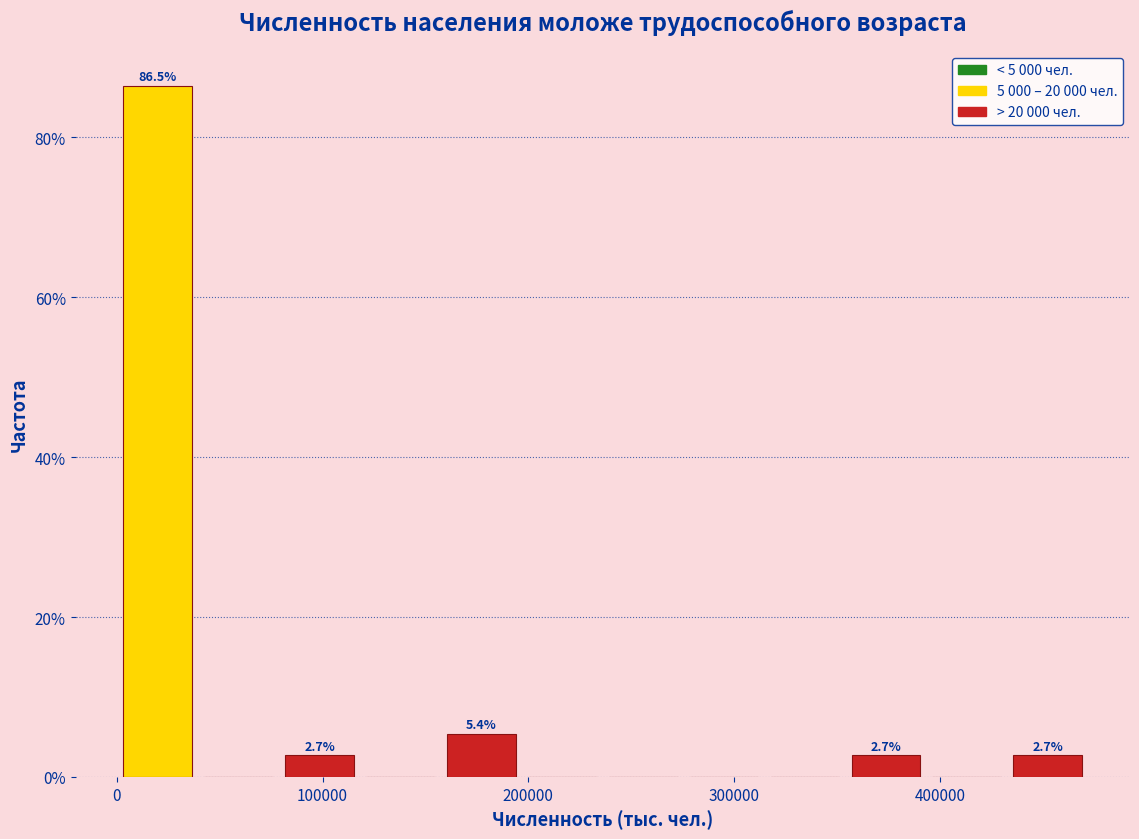

Around what value on the x-axis is the tallest bar? Give the approximate position of its centre, as read against the axis.

20000